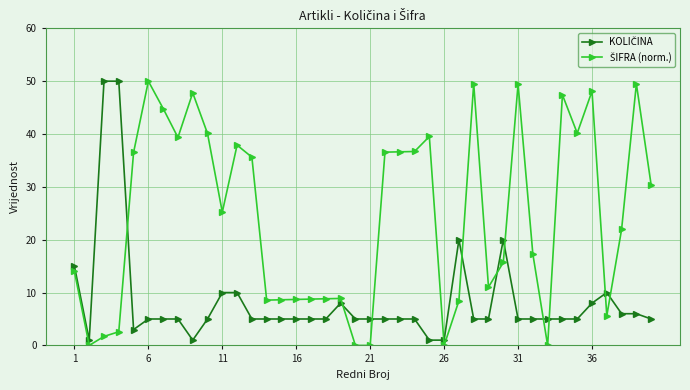

What is the greatest value displayed?

50.0